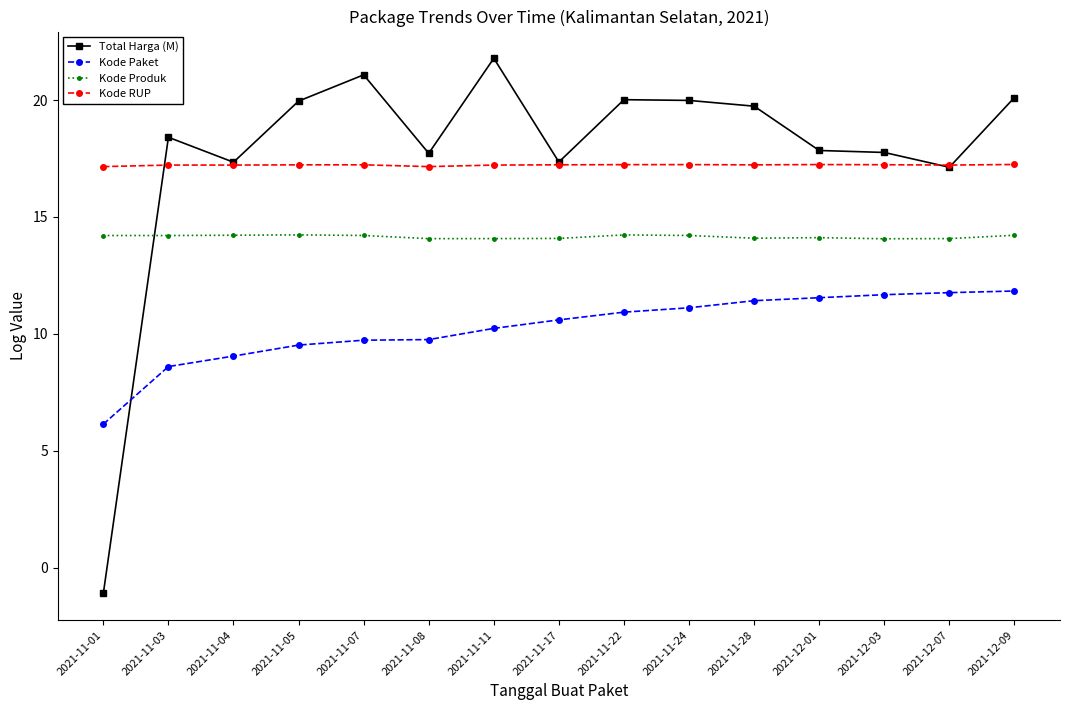

What is the spread (max minus min) of values at 2021-11-01?

18.3